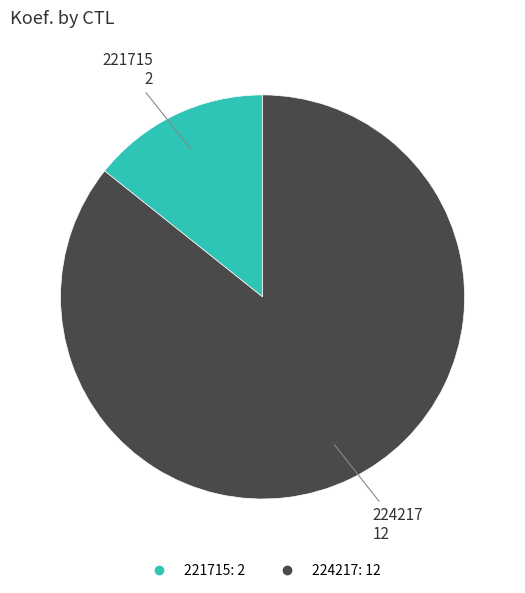

Which slice is the largest?

224217